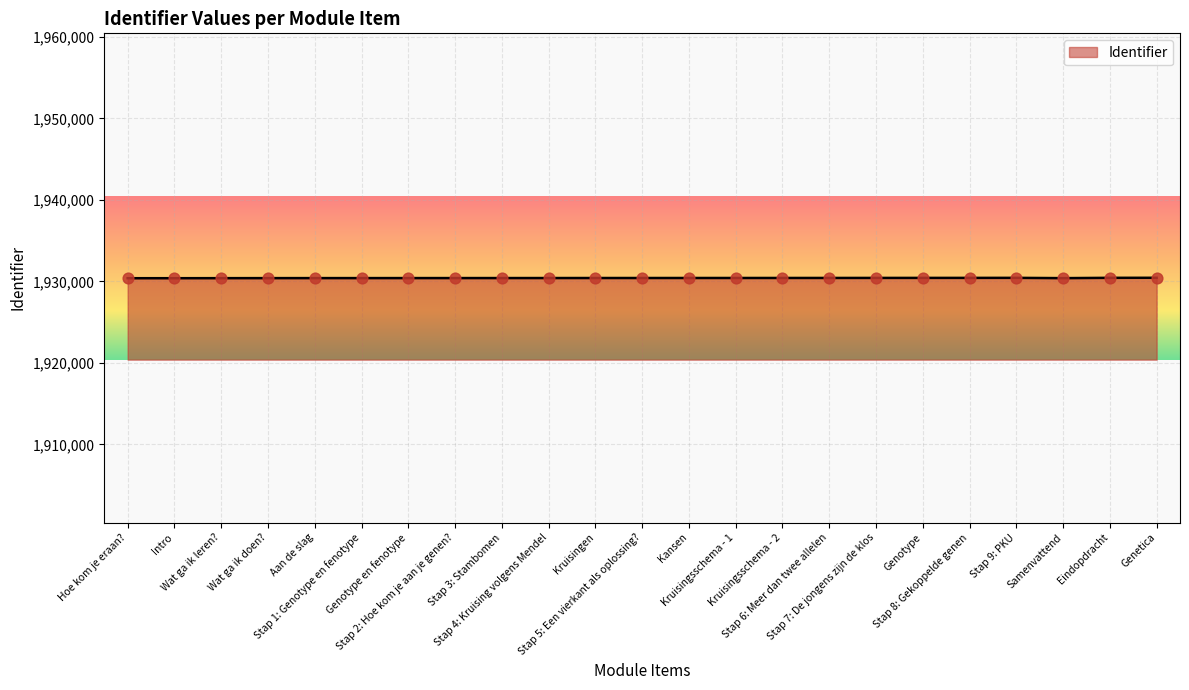

What is the ratio of the value at Eindopdracht to the value at Hoe kom je eraan??

1.0